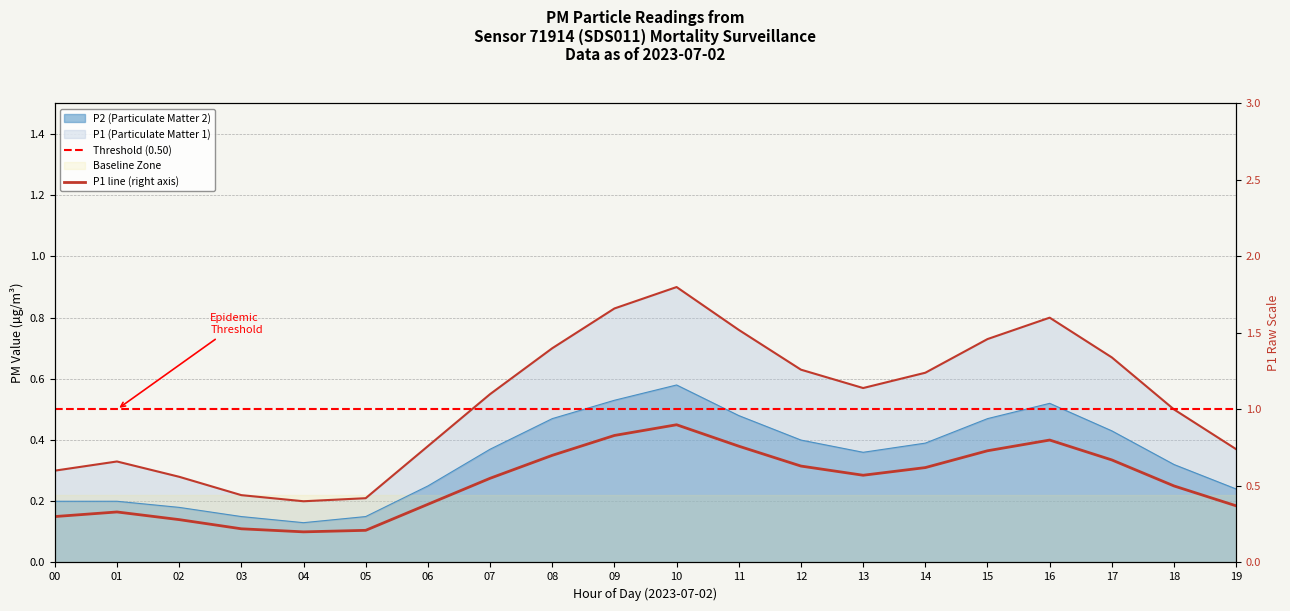

At which category does P1 line (right axis) reach its first local peak?

01